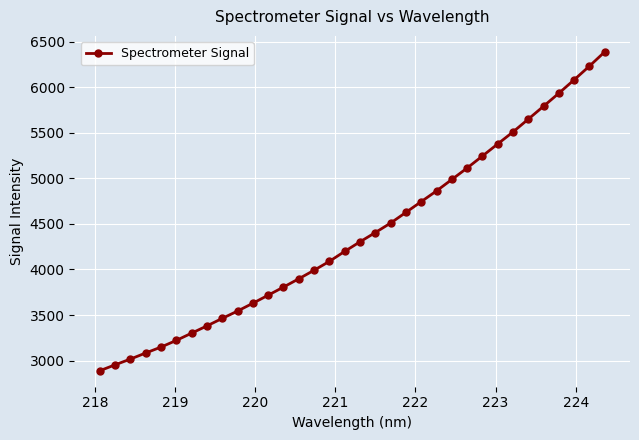

What is the difference between the maximum and minimum values?

3497.5